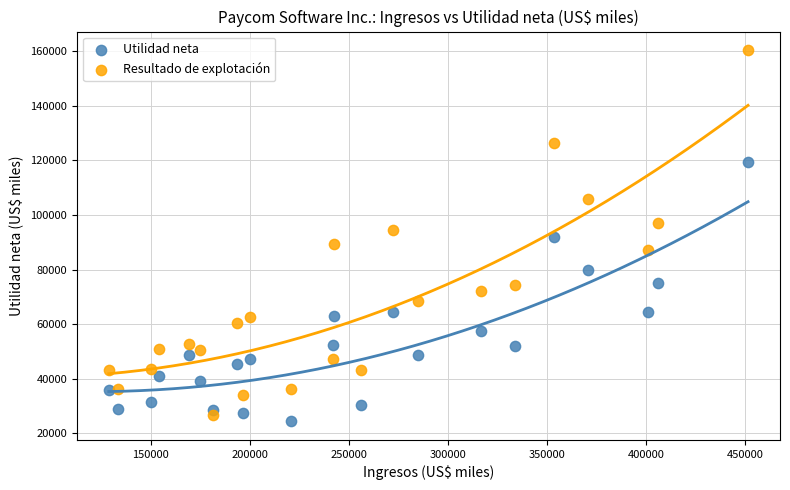

What are all the series names shown in the legend?

Utilidad neta, Resultado de explotación